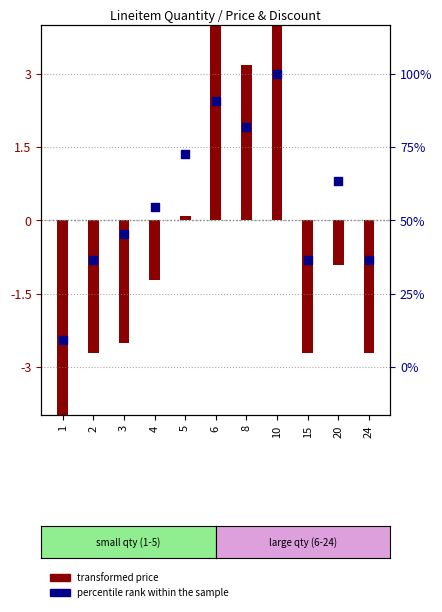

Is the value of transformed price at 6 greater than the value of percentile rank within the sample at 20?

Yes